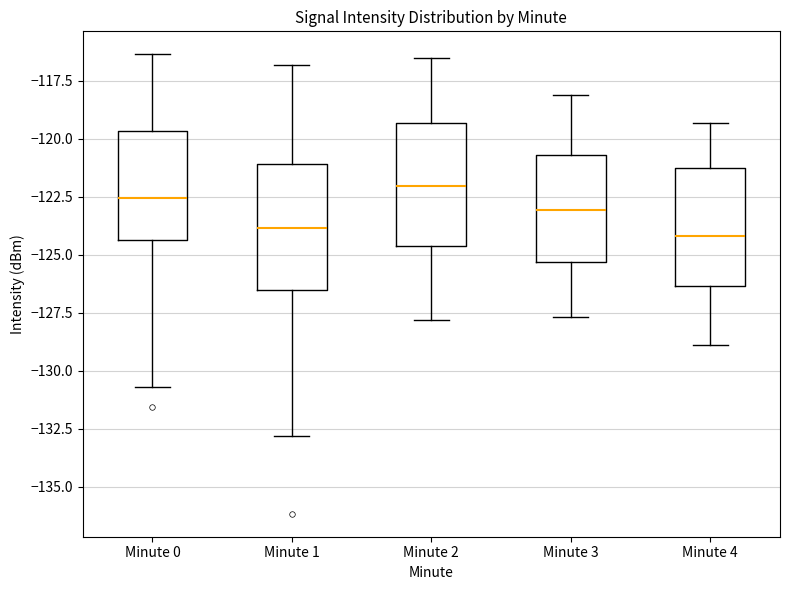

Reading left to right, transcribe this box plot: for each box, give where its median line is, the range the box spans, and where its two whiskers end, as read against the y-axis. The values are not printed on the chart, so give them approximately, as read against the axis.

Minute 0: median -122.5, box -124.5 to -119.5, whiskers -130.5 to -116.5
Minute 1: median -124.0, box -126.5 to -121.0, whiskers -133.0 to -117.0
Minute 2: median -122.0, box -124.5 to -119.5, whiskers -128.0 to -116.5
Minute 3: median -123.0, box -125.5 to -120.5, whiskers -127.5 to -118.0
Minute 4: median -124.0, box -126.5 to -121.5, whiskers -129.0 to -119.5